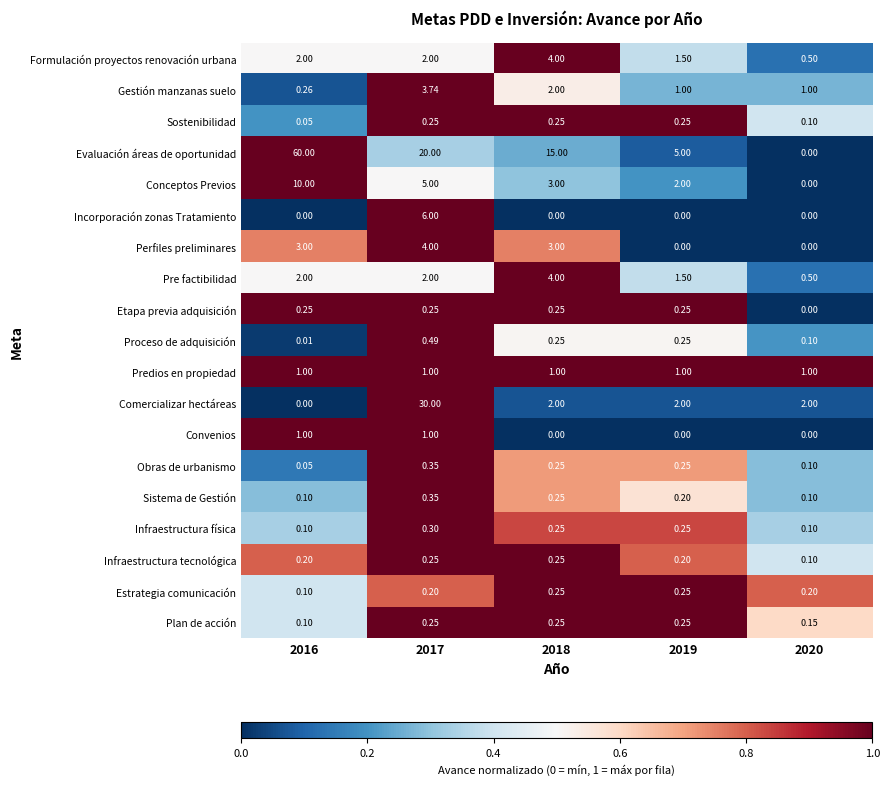

Which series changed the most between 2017 and 2018?

Comercializar hectáreas